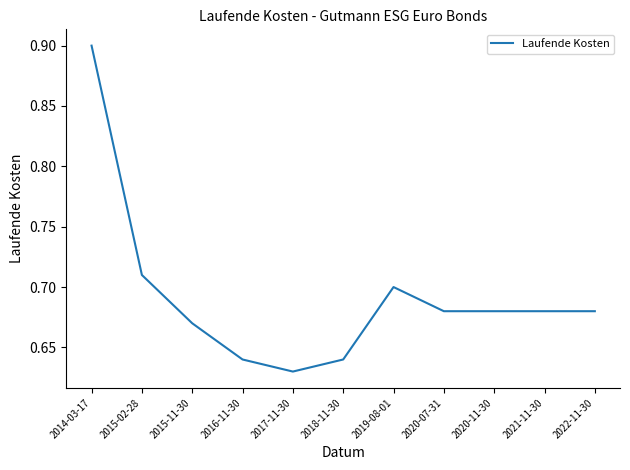

Count the values in the range 0 to 1.

11